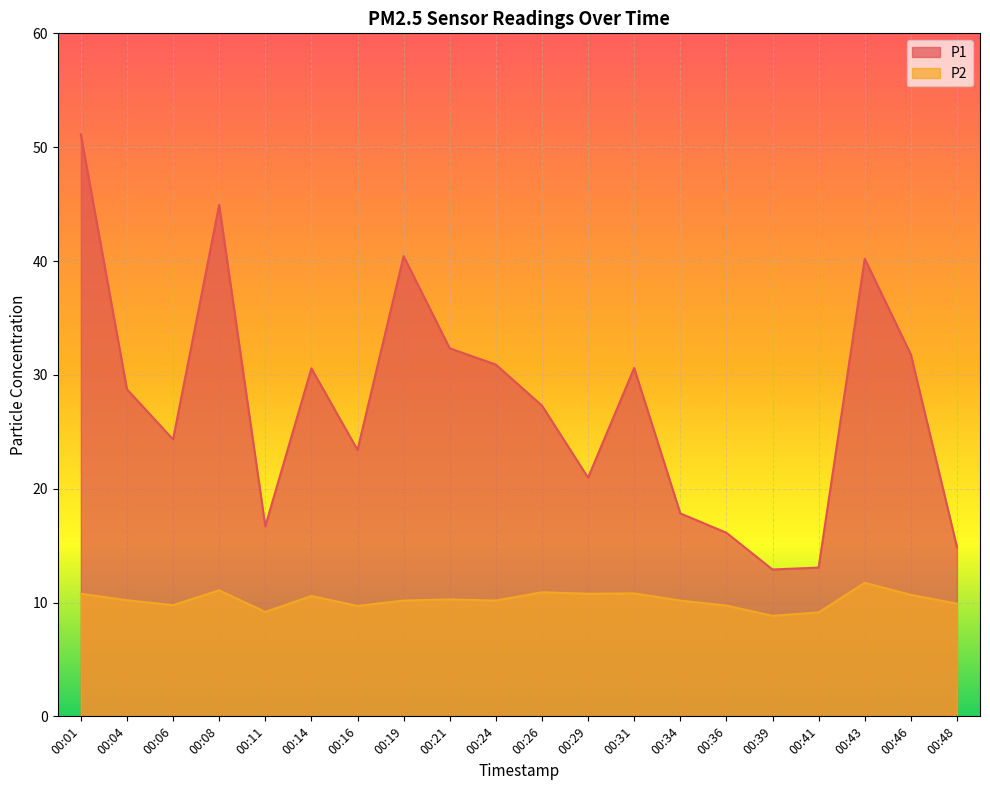

Which label corresponds to the smallest value in the chart?

00:39